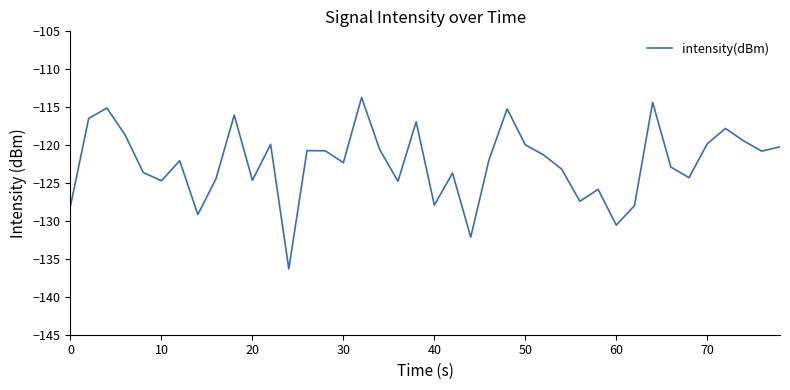

What is the difference between the second highest and second lowest values?

17.8